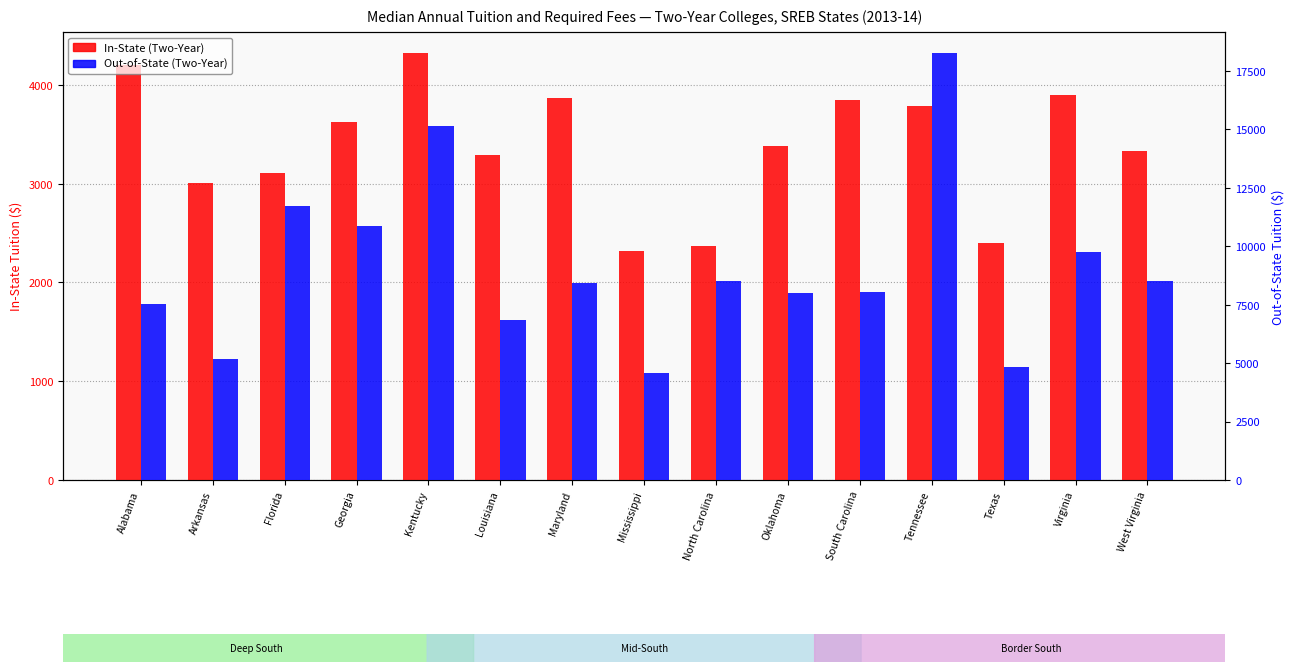

Count the number of data series in this chart.

2